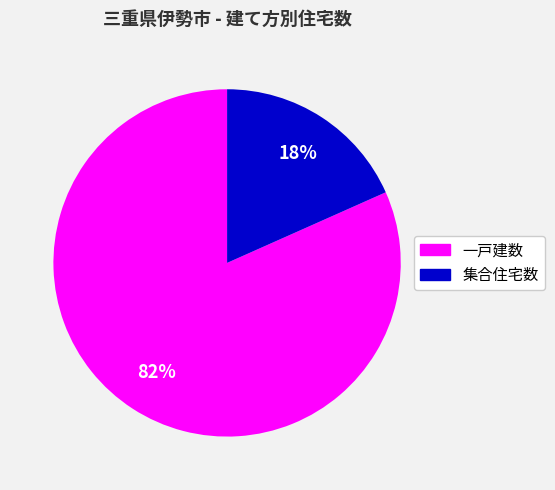

Does any single category account for the majority?

Yes